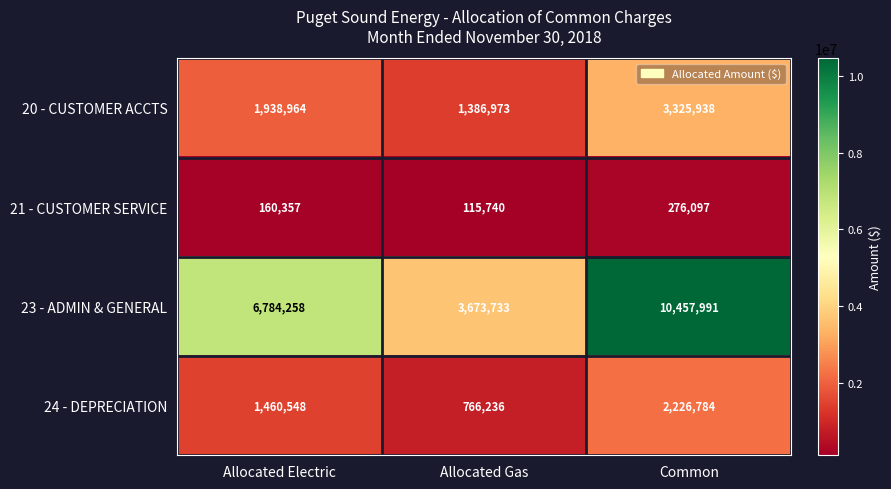

At how many categories does at least one series exceed 6952714?

1